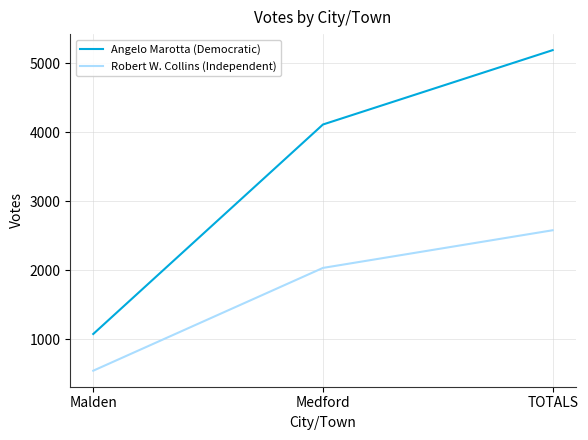

What is the smallest value displayed?

546